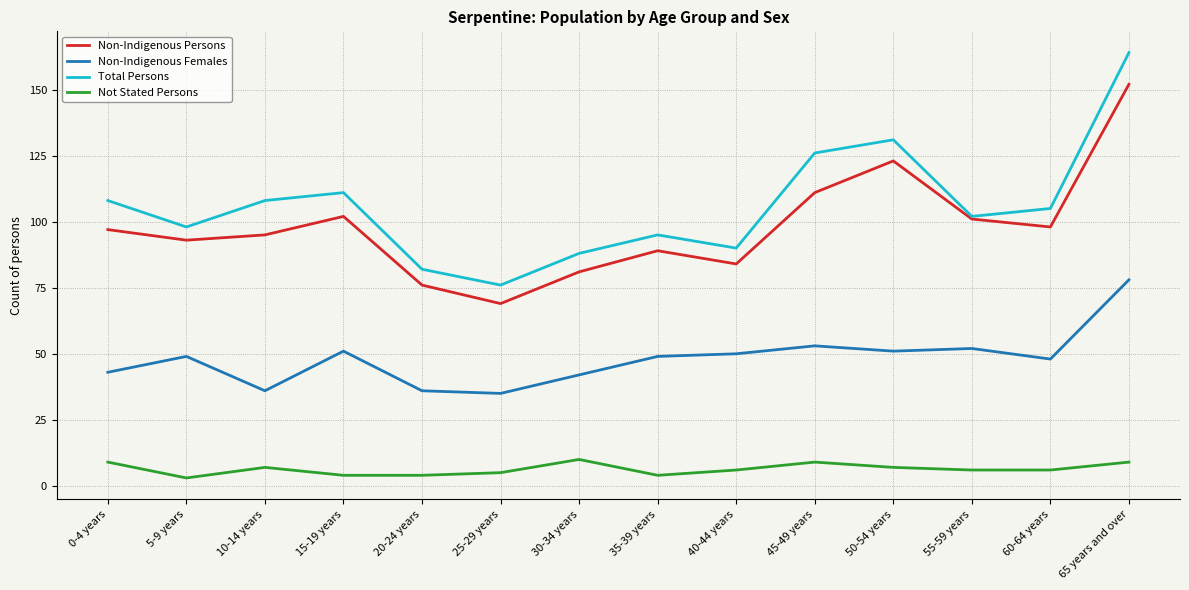

The Non-Indigenous Persons series shows 102 at 15-19 years. True or false?

True